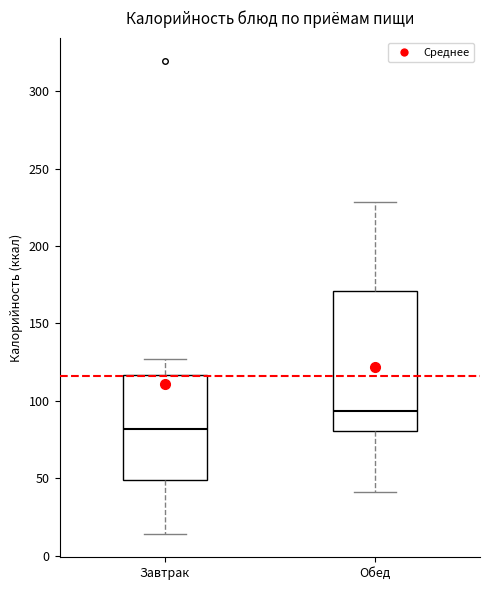

Which box is the tallest, from its lower edge to its upper edge?

Обед